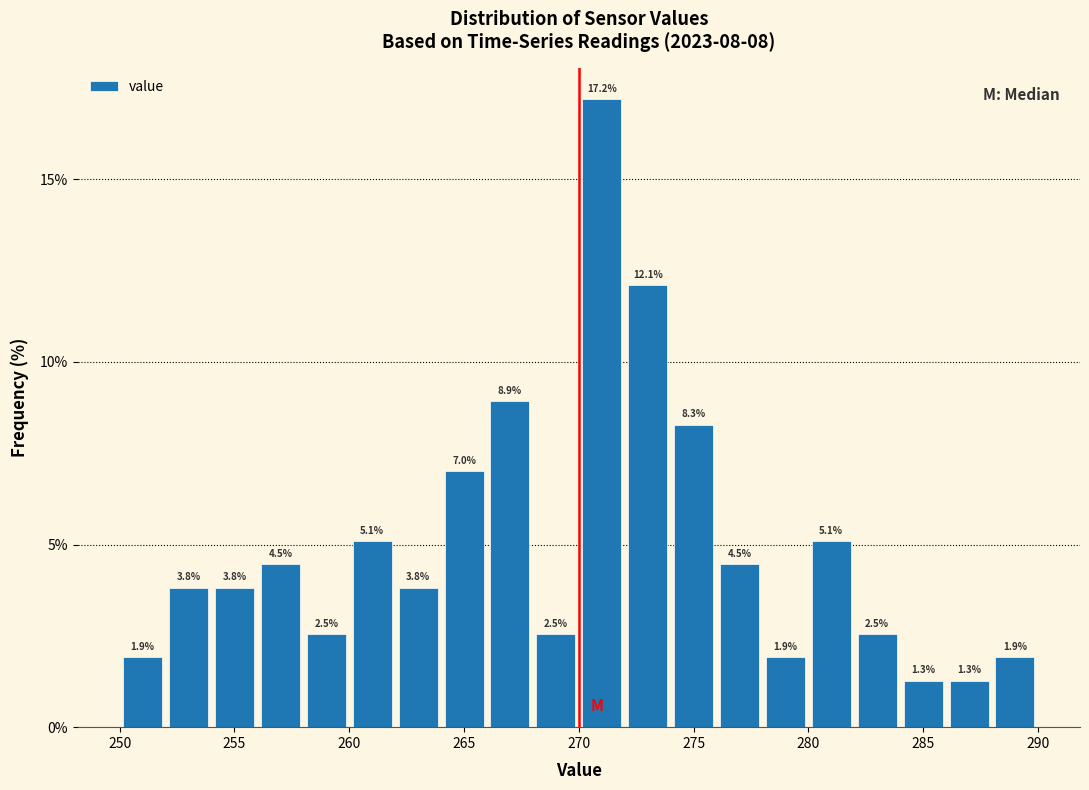

What is the height of the bar covering 256 to 258 on the x-axis?

4.5